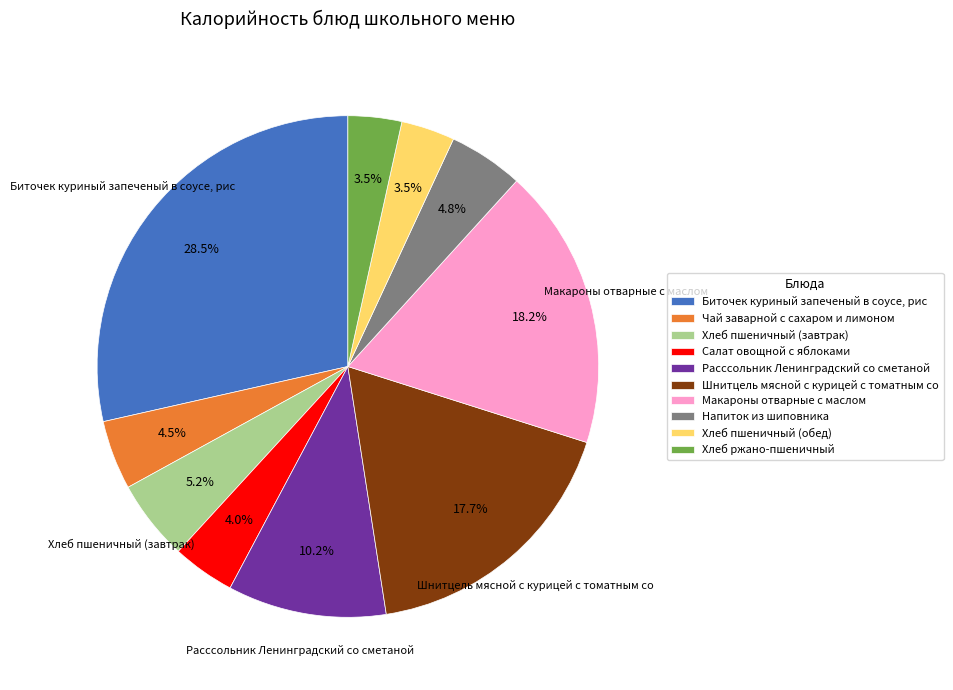

Which category has the biggest portion of the pie?

Биточек куриный запеченый в соусе, рис